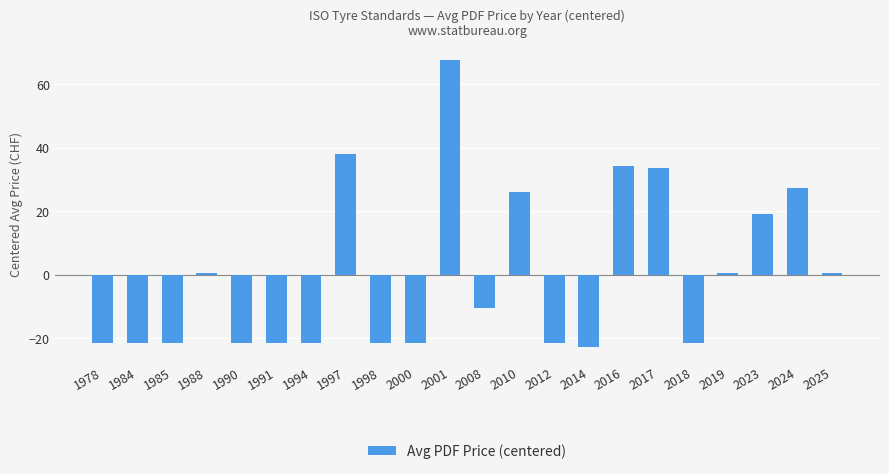

Where is the data nearest to the value 22?

2023